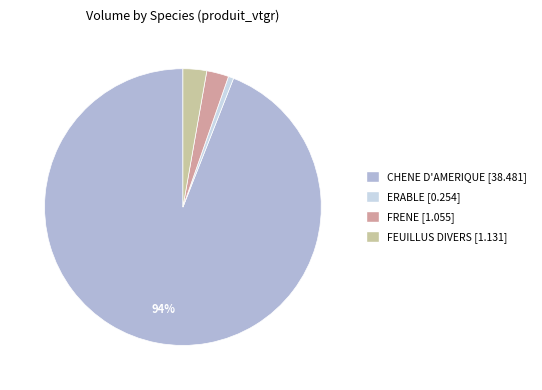

To the nearest percent, what is the difference between the ERABLE and FRENE slice percentages?

2%